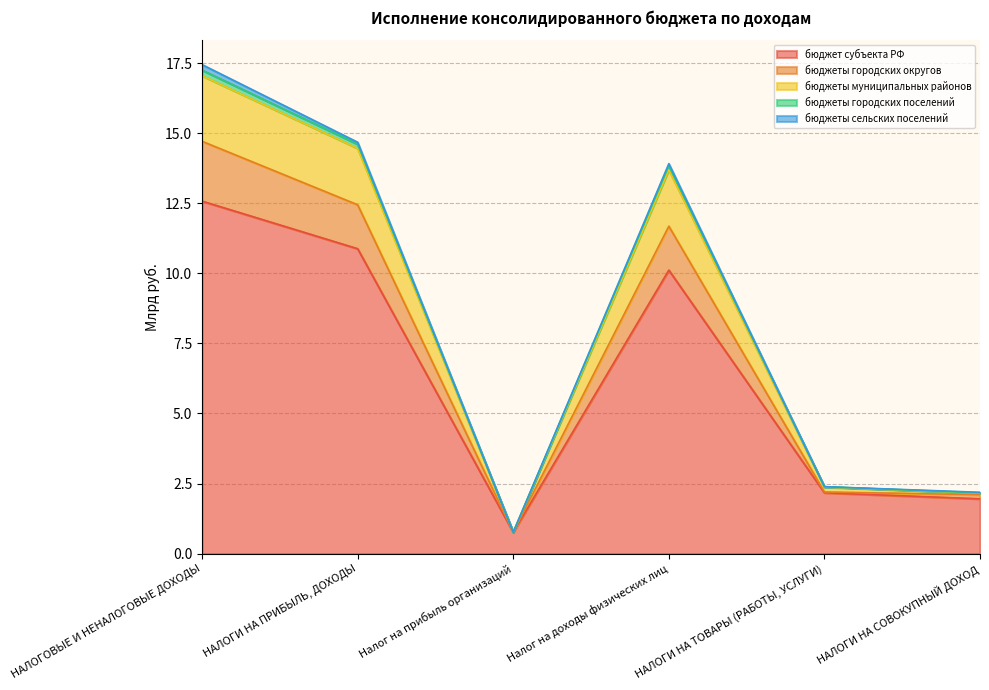

True or false: бюджеты городских поселений and бюджеты городских округов cross at least once.

False